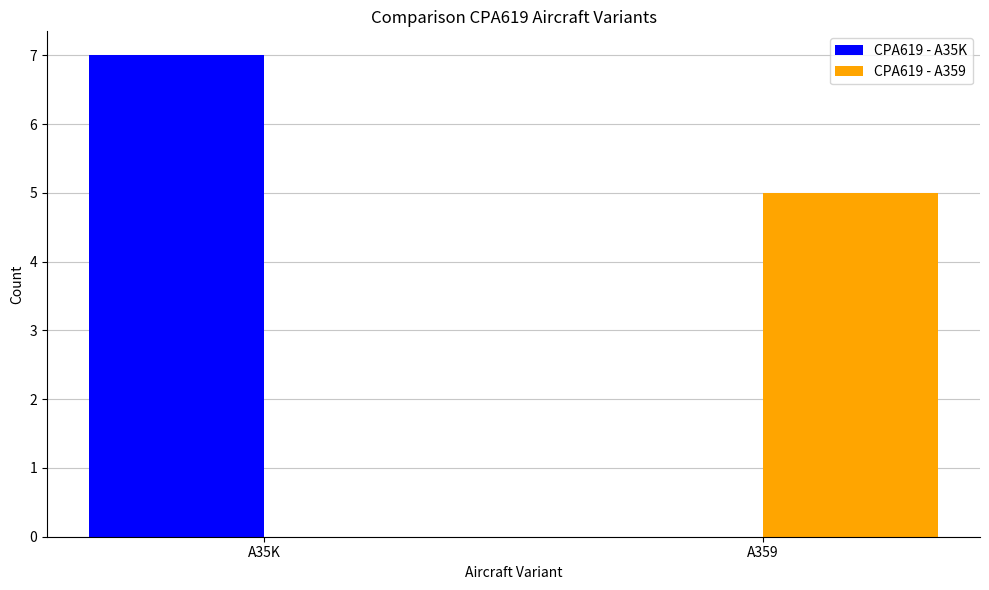

Which category has the highest value across all series?

A35K